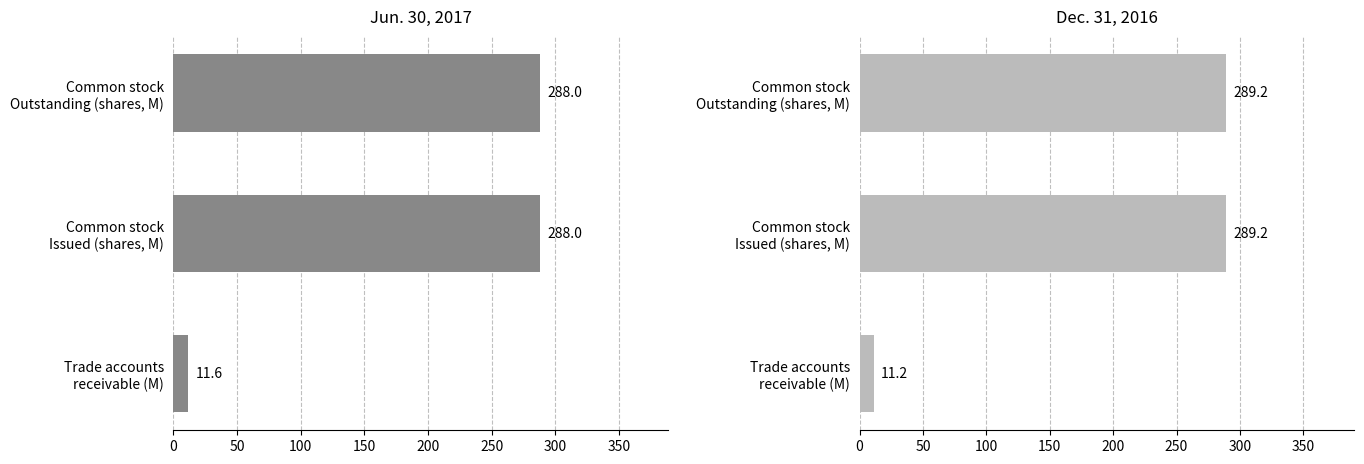

The Dec. 31, 2016 series shows 398.2 at Common stock Issued (shares, M). True or false?

False